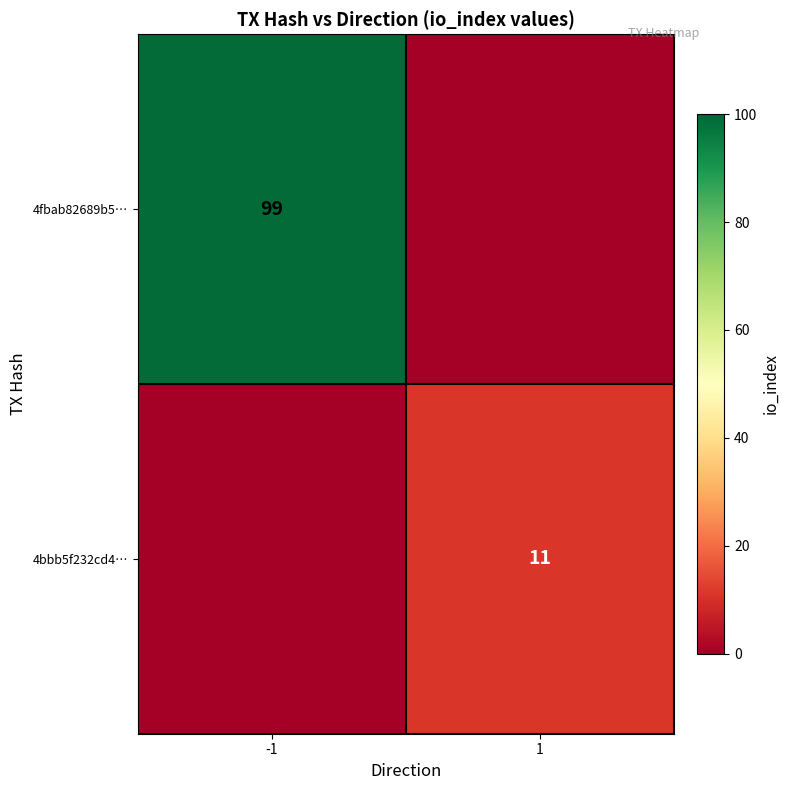

Is it true that 4bbb5f232cd4… equals 11 at 1?

True